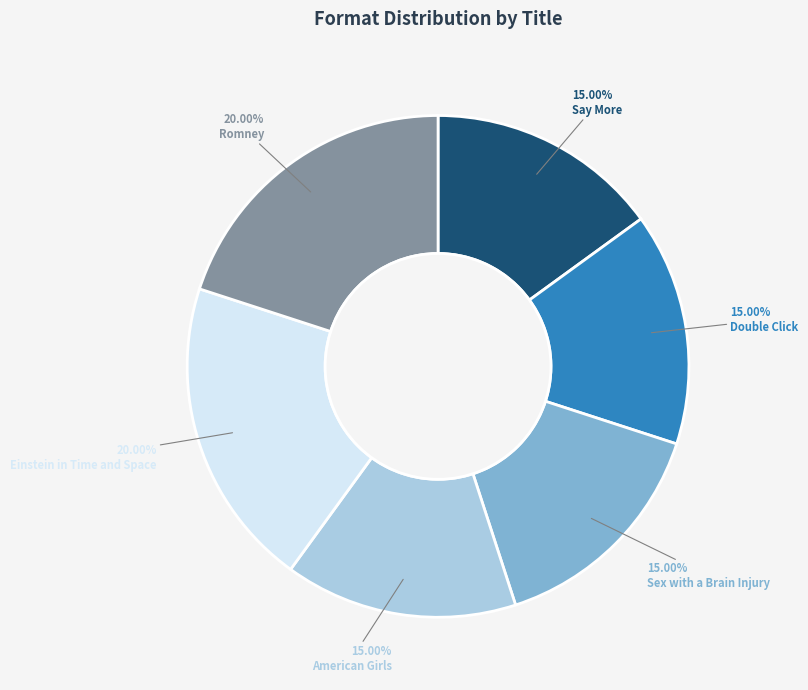

Approximately how many times larger is the value at Romney compared to Einstein in Time and Space?

1.0